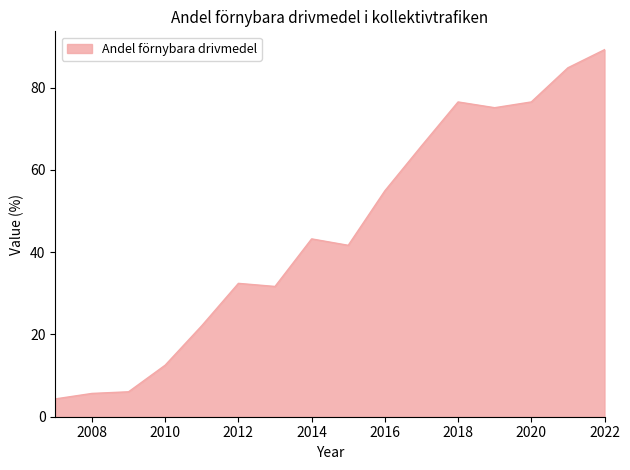

What is the maximum value shown in the chart?

89.2